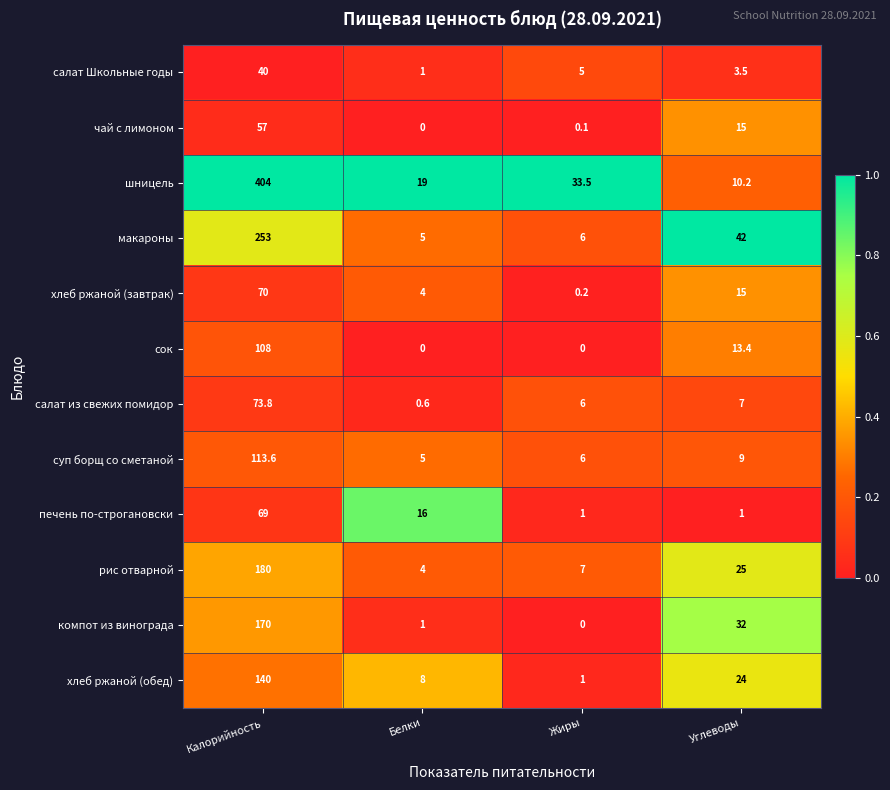

True or false: сок has a value of 108.0 at Калорийность.

True